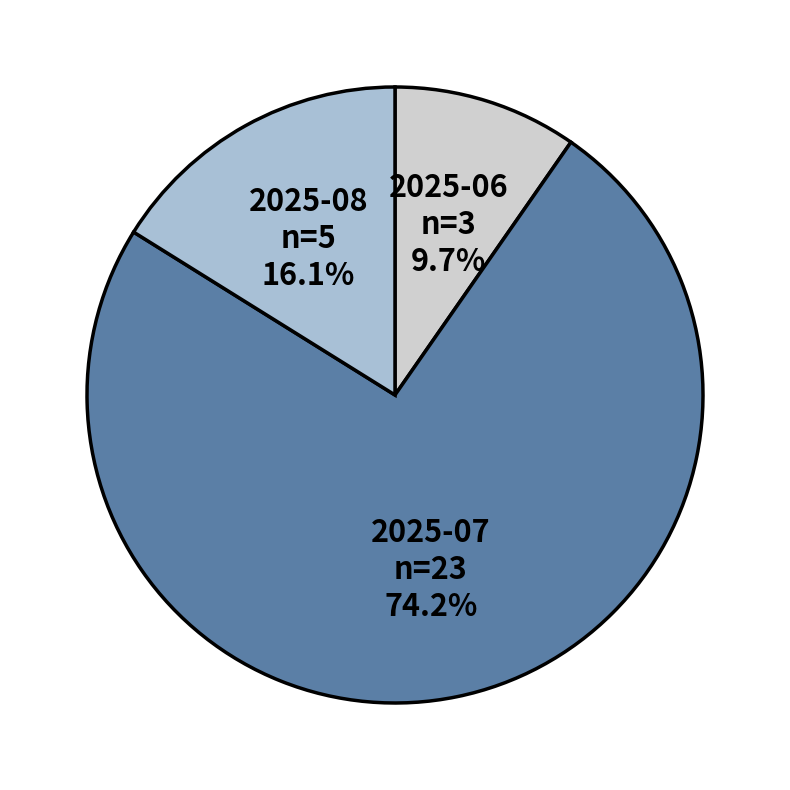

Rank the categories by value from lowest to highest.

2025-06, 2025-08, 2025-07